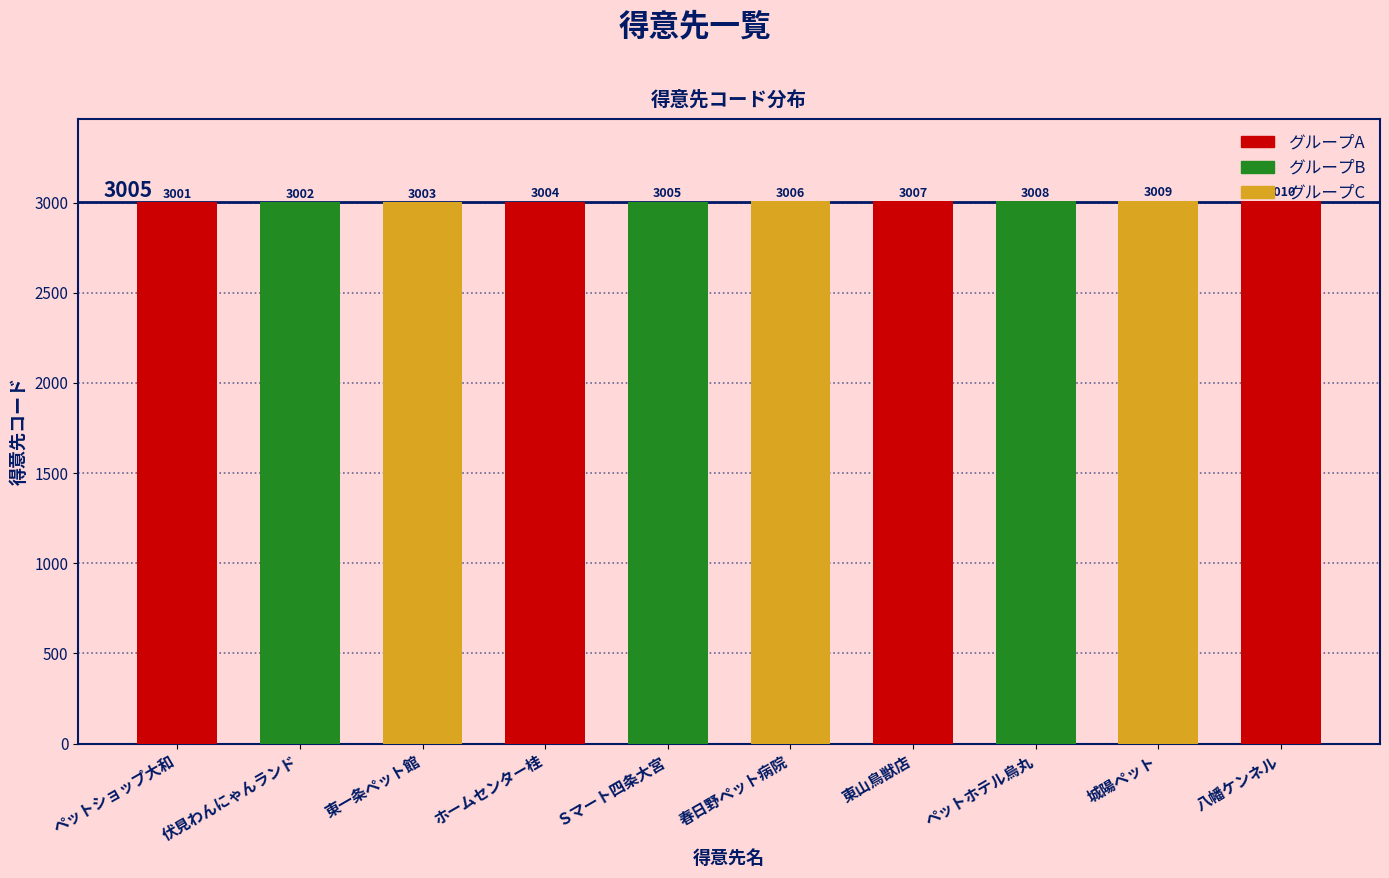

What is the difference between the maximum and second lowest values?

8